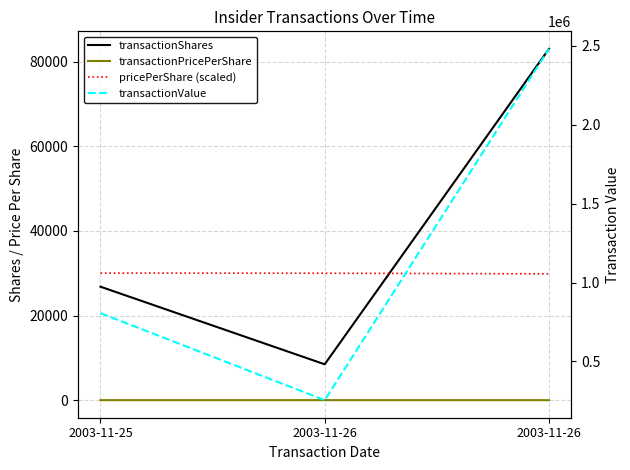

What is the total value across all series at 2003-11-25?

863154.8